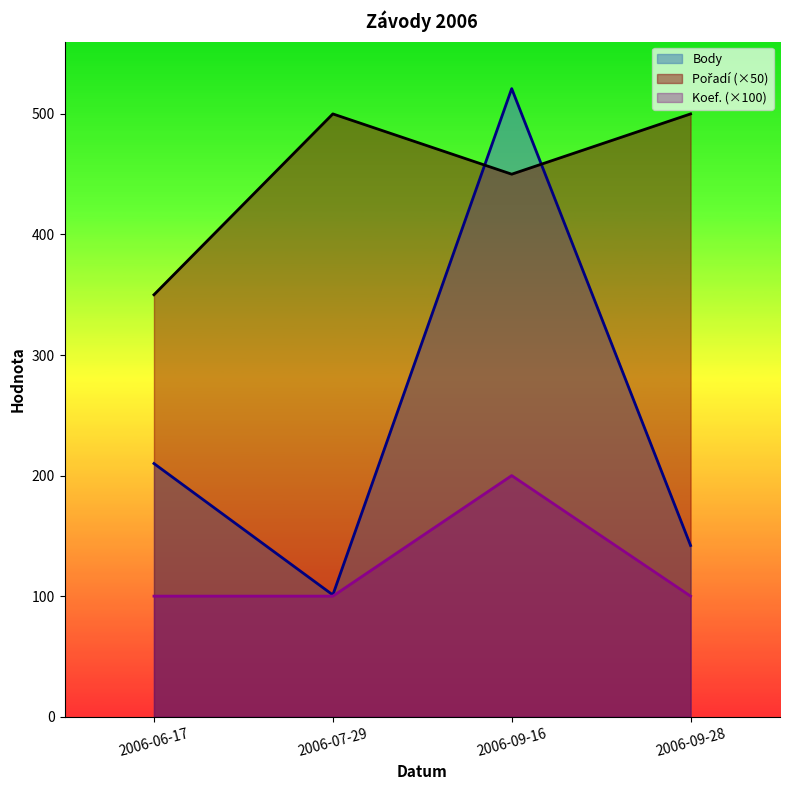

At 2006-07-29, list the series in order from smallest to largest.

Koef._line, Body_line, Pořadí_line